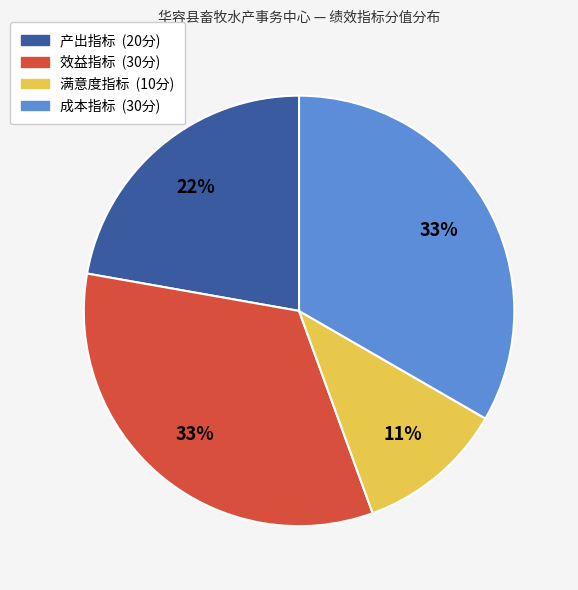

To the nearest percent, what is the difference between the largest and smallest slice percentages?

22%